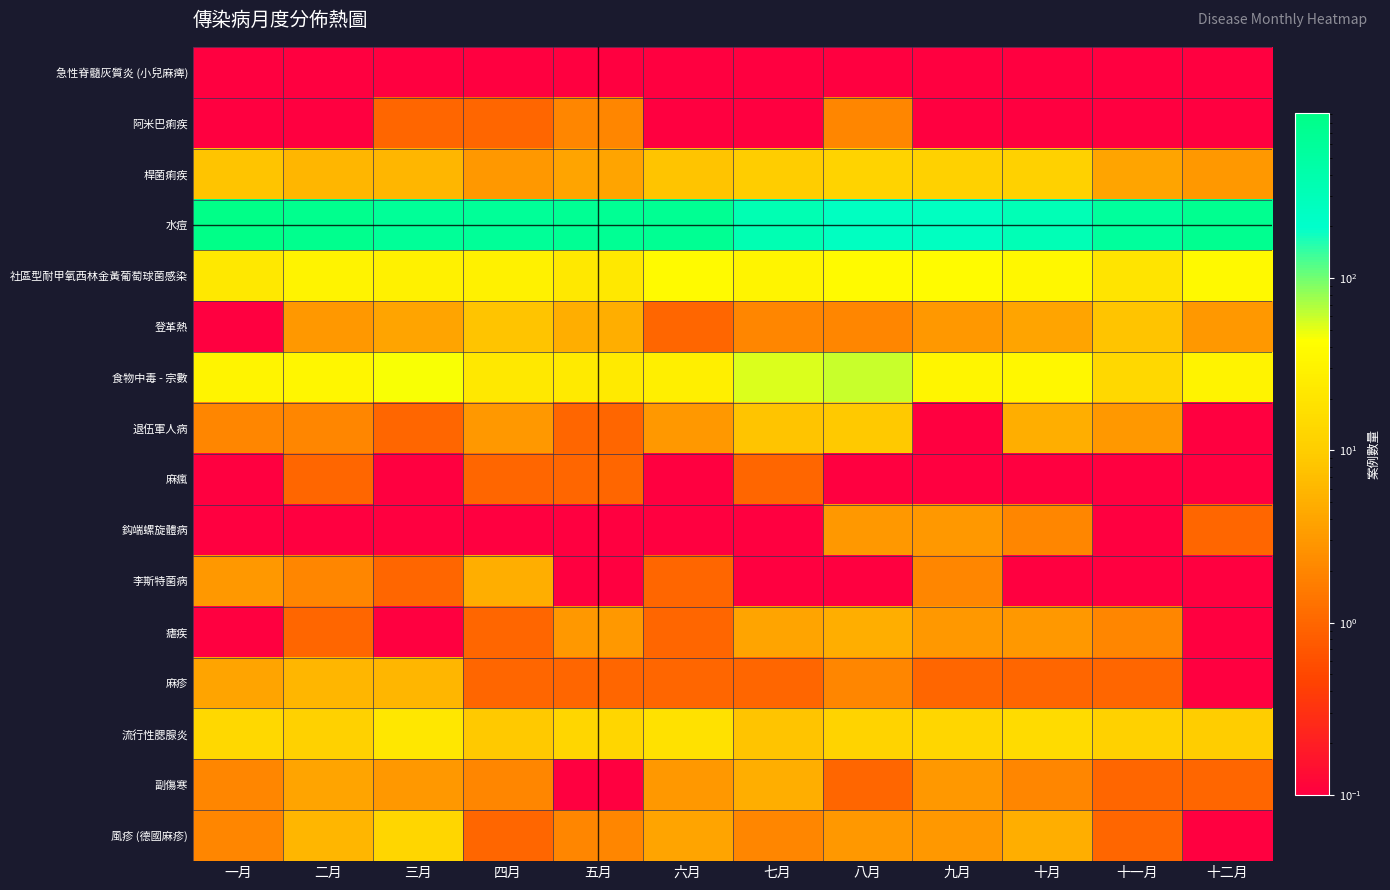

Count the number of data series in this chart.

16